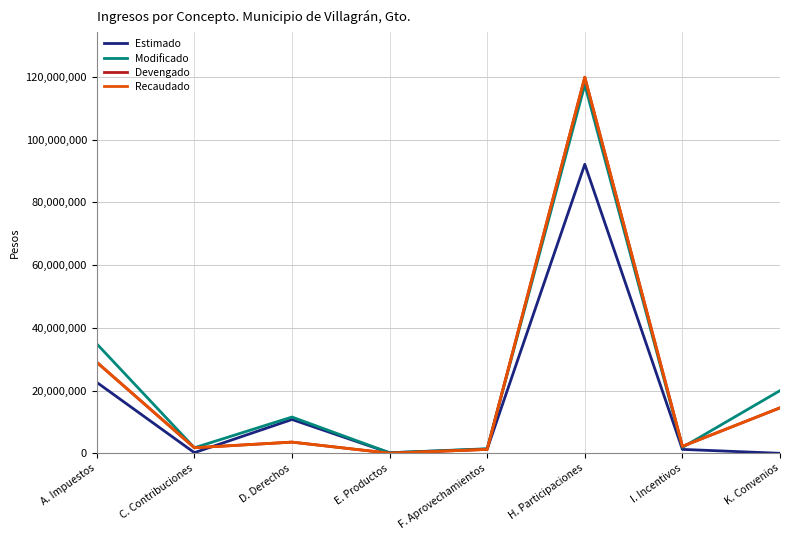

At which category is the sum across all series the highest?

H. Participaciones